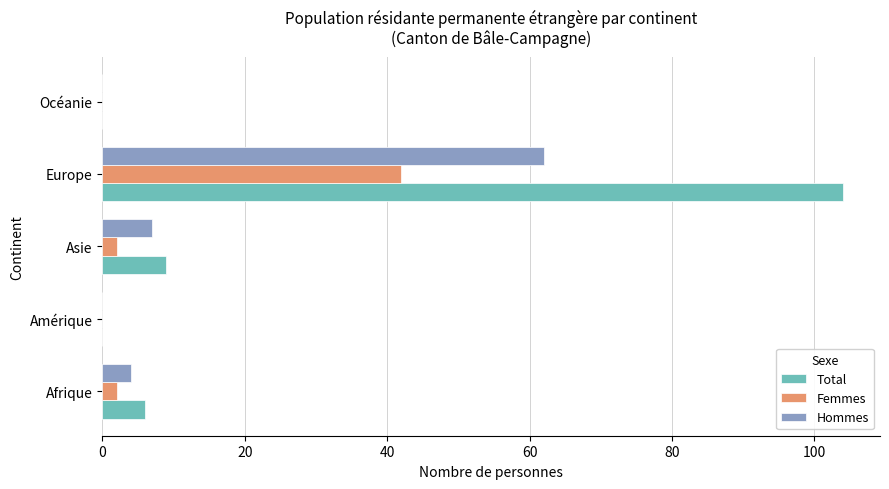

The Hommes series shows 4 at Afrique. True or false?

True